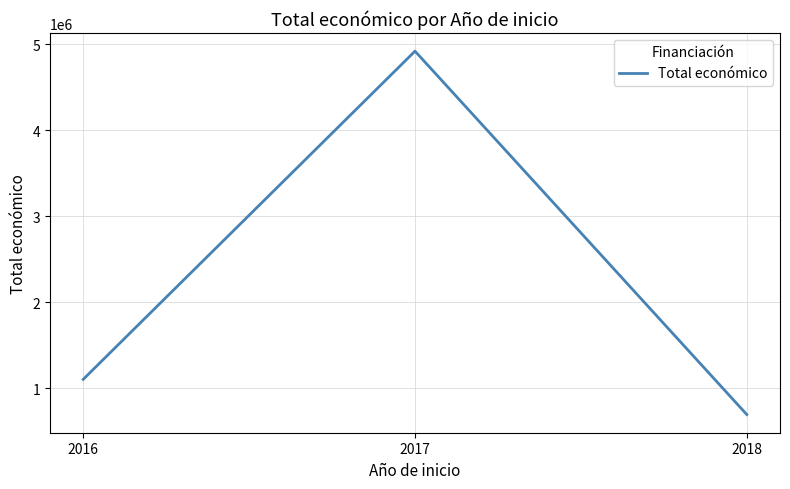

What is the minimum value shown in the chart?

692323